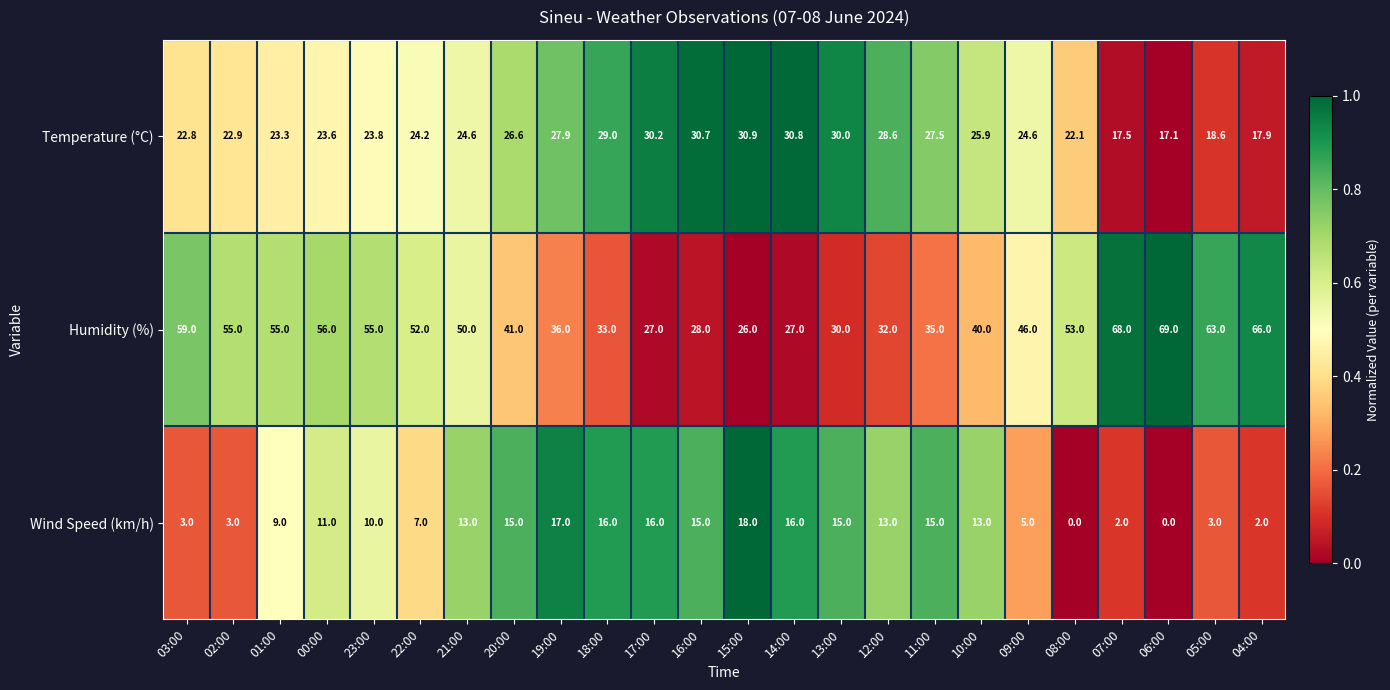

Which series has the widest spread of values?

Humidity (%)